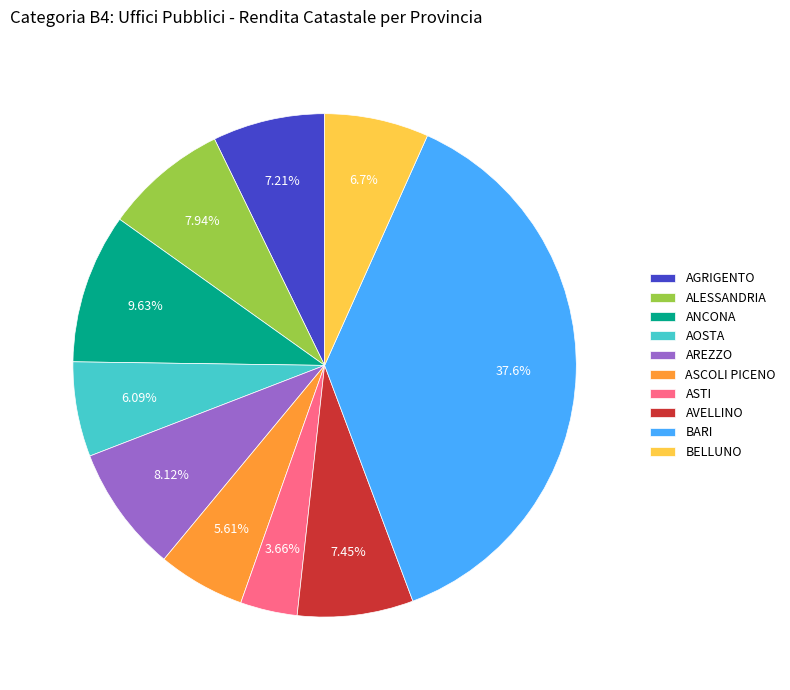

The BARI slice represents 26% of the pie. True or false?

False